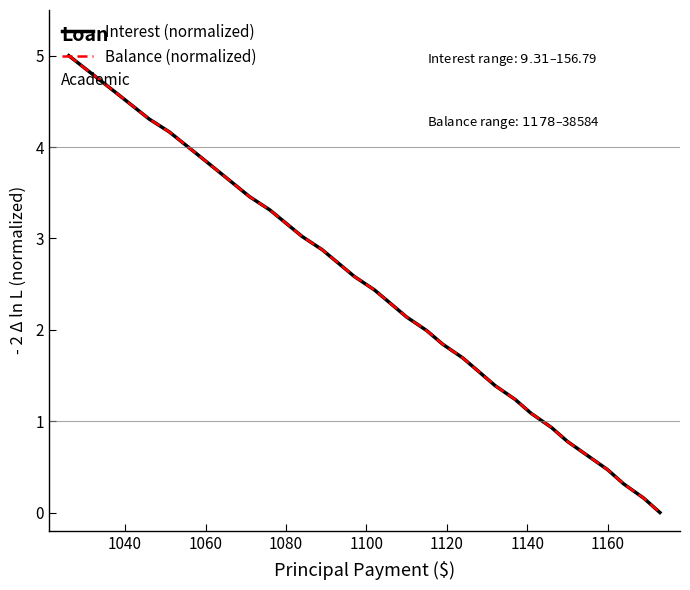

What is the greatest value displayed?

5.0